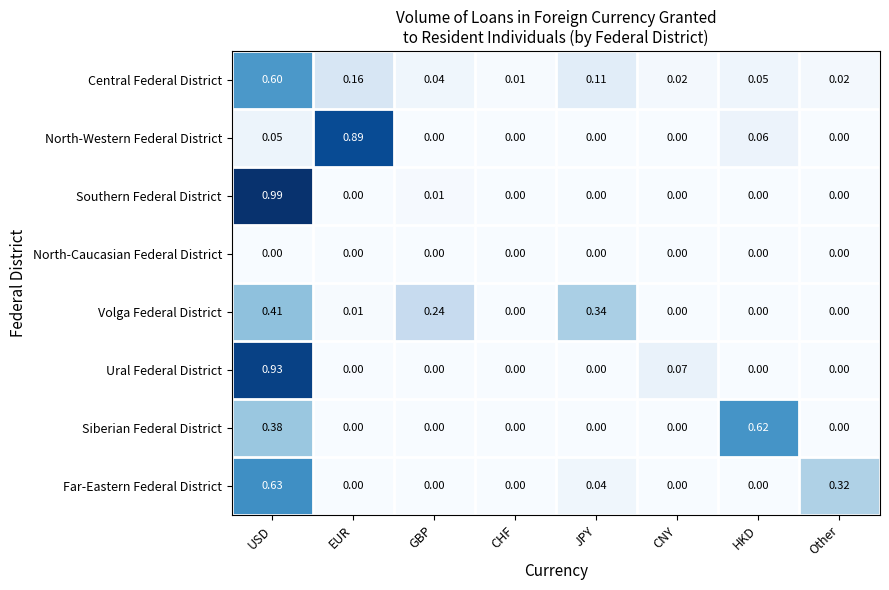

At which category is the sum across all series the highest?

USD